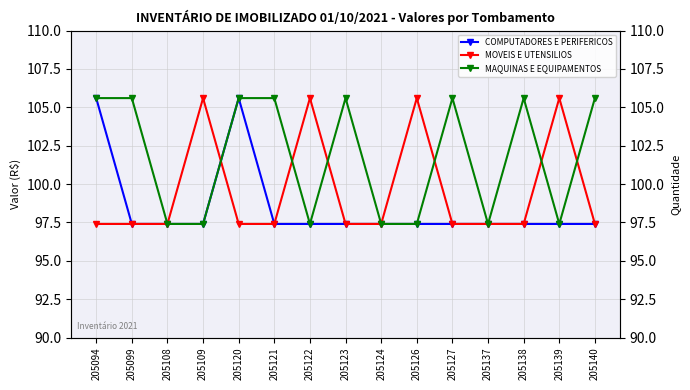

What value does the MAQUINAS E EQUIPAMENTOS series have at 205121?

105.6